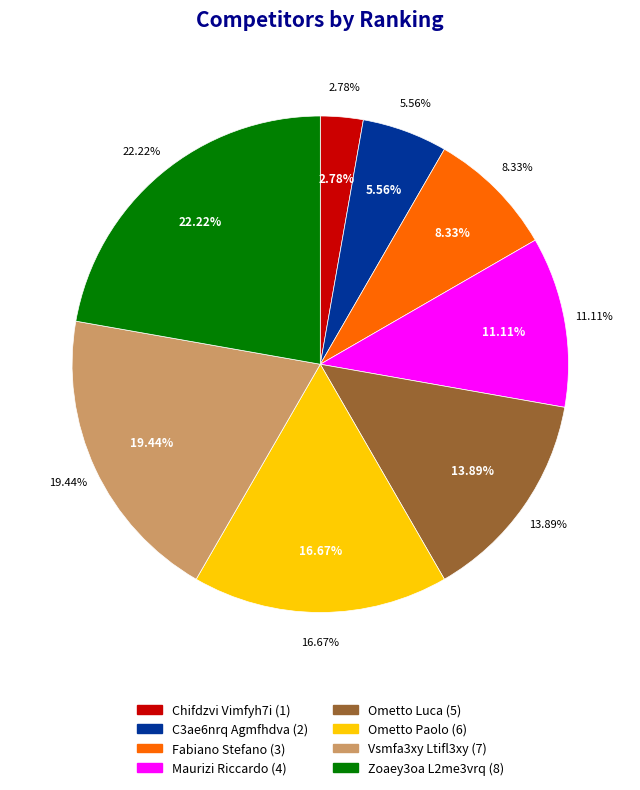

Do Maurizi Riccardo and Zoaey3oa L2me3vrq together represent more than half of the pie?

No